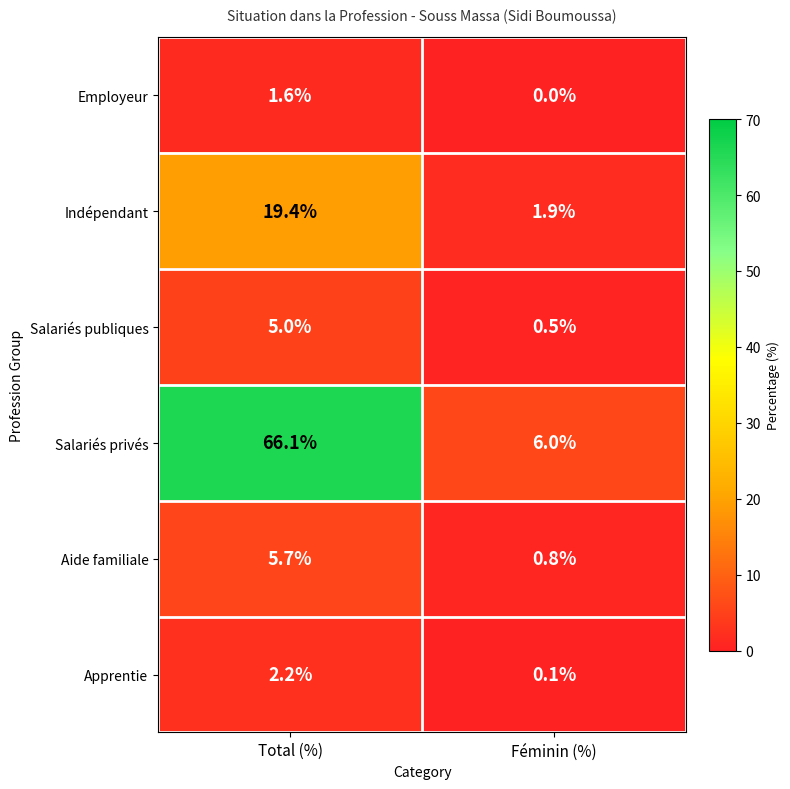

Which series has the largest total across all categories?

Salariés privés